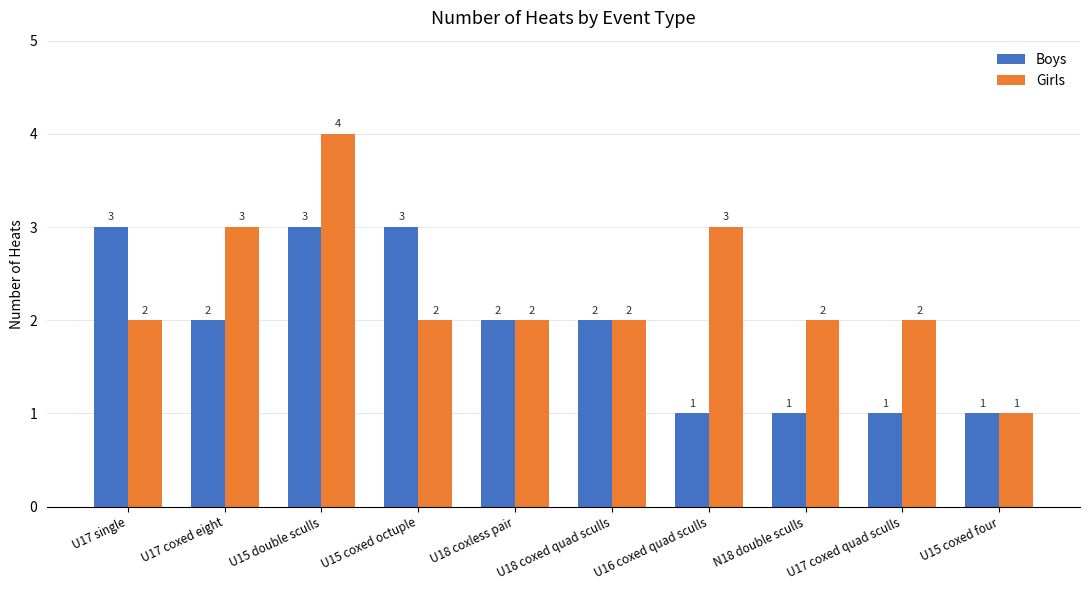

The Girls series shows 2 at U17 single. True or false?

True